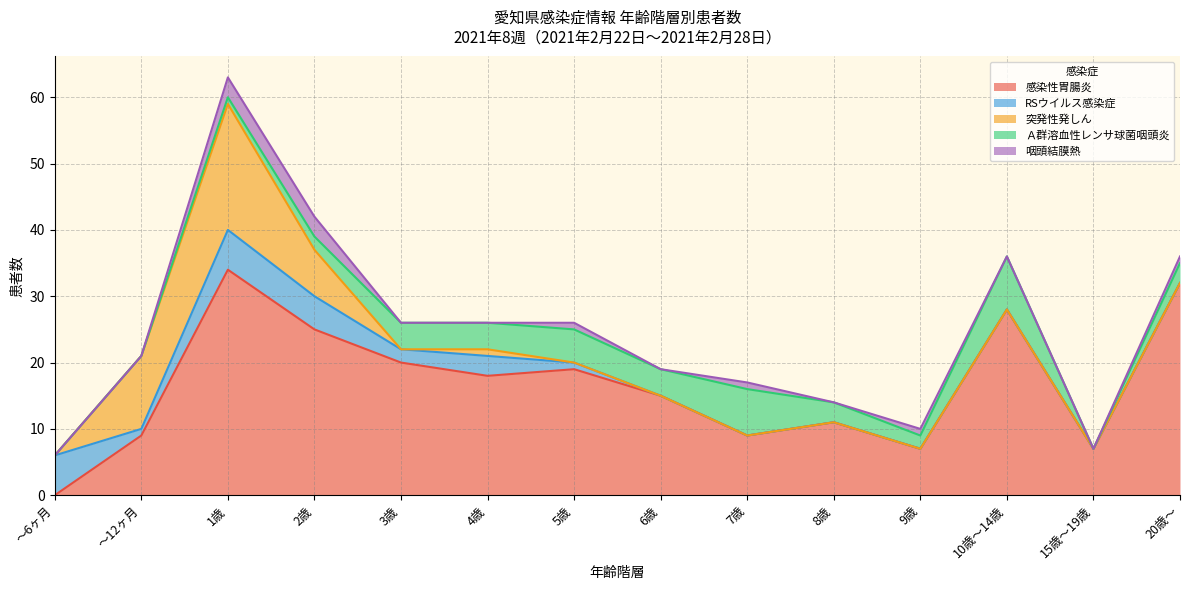

Which category has the highest value in the 感染性胃腸炎 series?

1歳